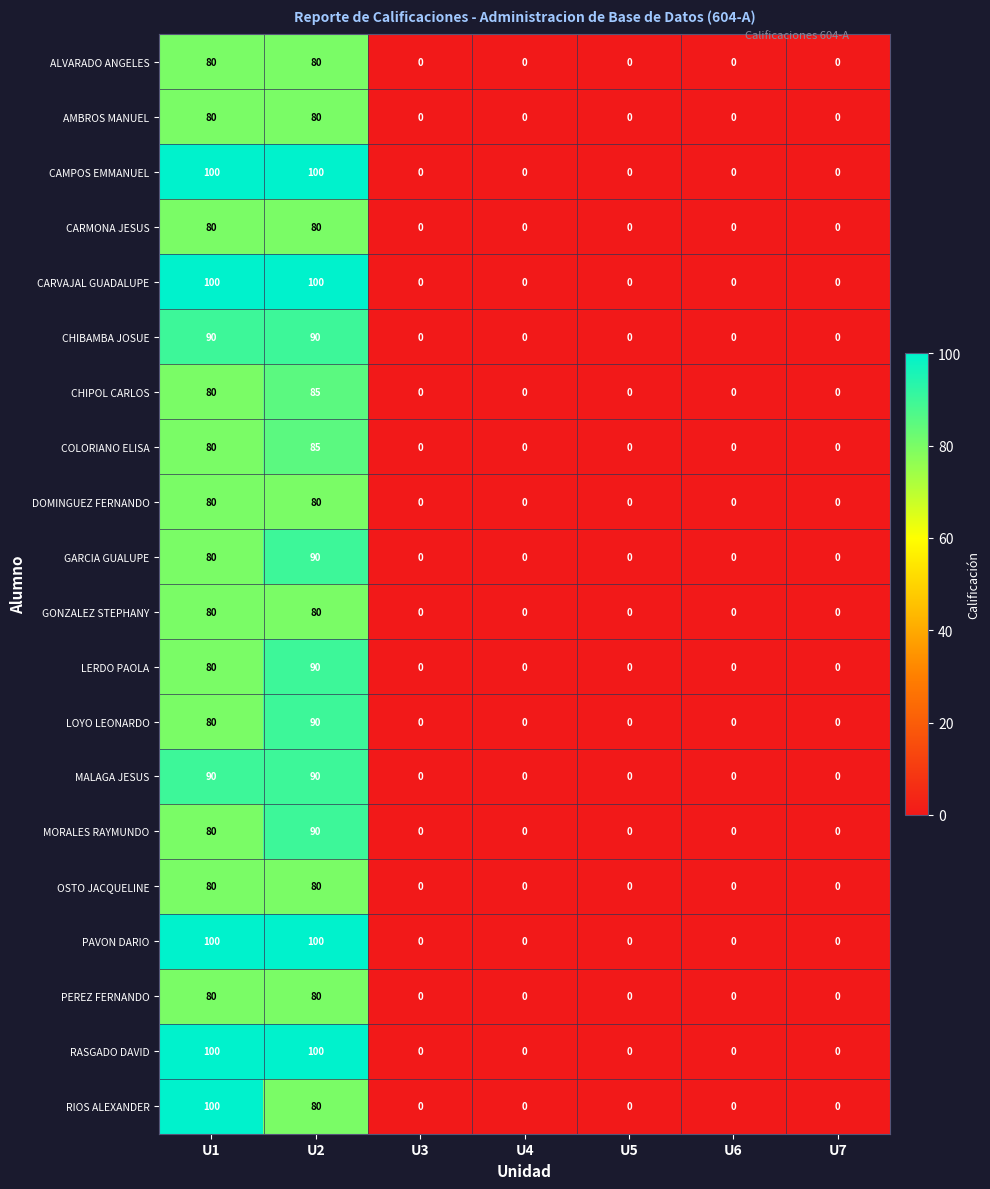

True or false: PEREZ FERNANDO has a value of 80 at U2.

True